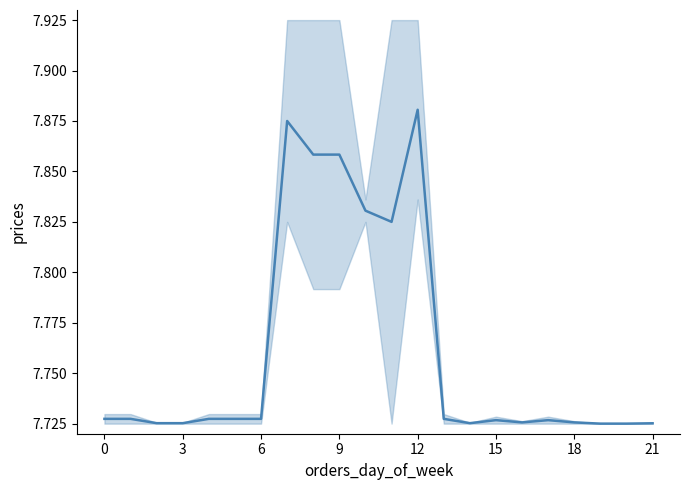

The chart shows a value of 10.6 at 11. True or false?

False